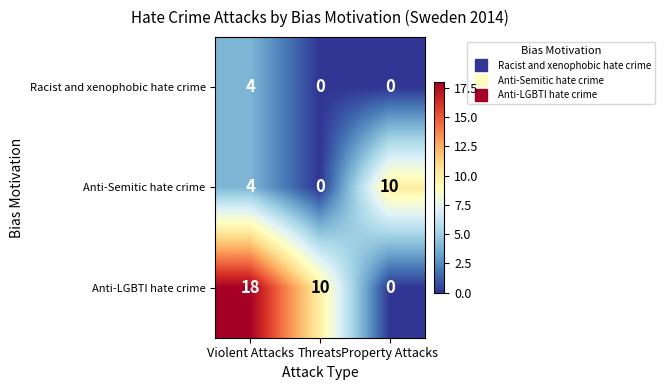

What is the difference between the highest and lowest values at Property Attacks?

10